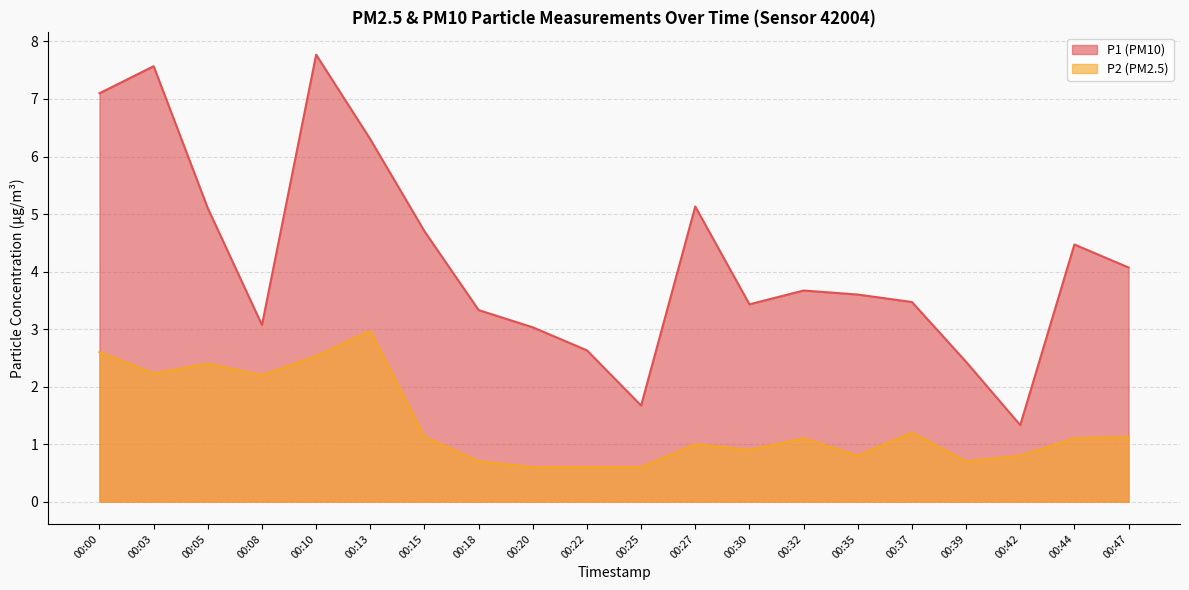

Count the number of data series in this chart.

2